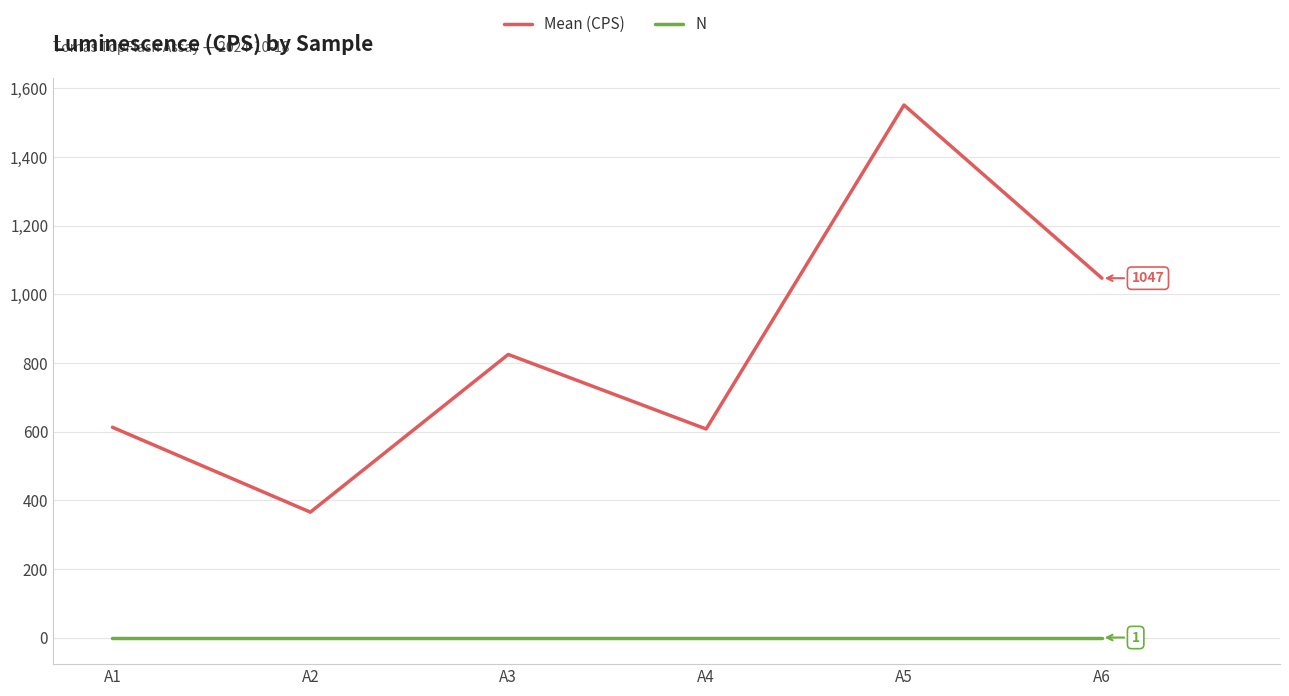

What is the average value of the Mean (CPS) series?

835